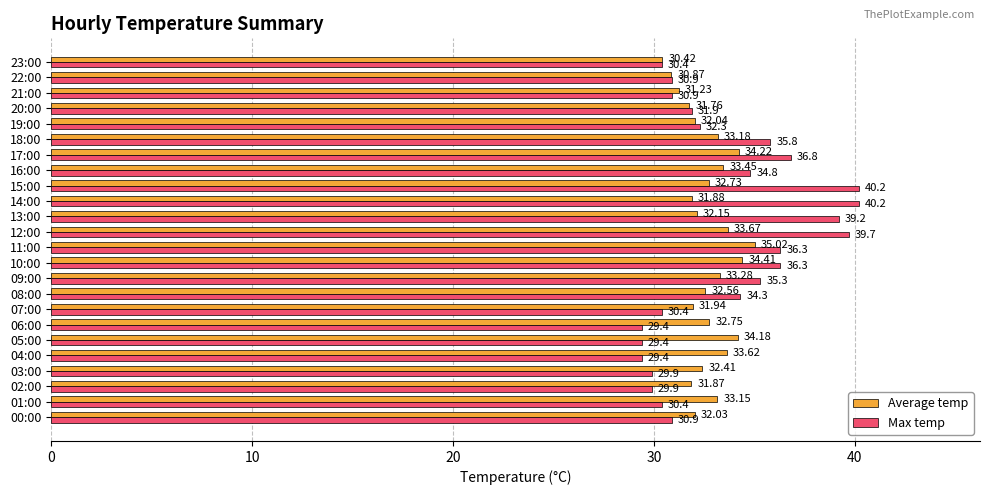

At 03:00, list the series in order from largest to smallest.

Average temp, Max temp